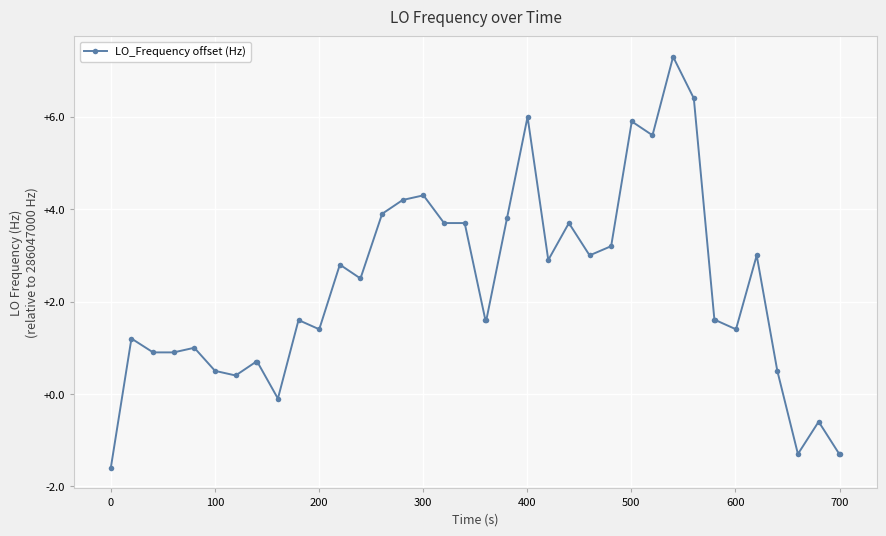

What is the difference between the maximum and minimum values?

8.9